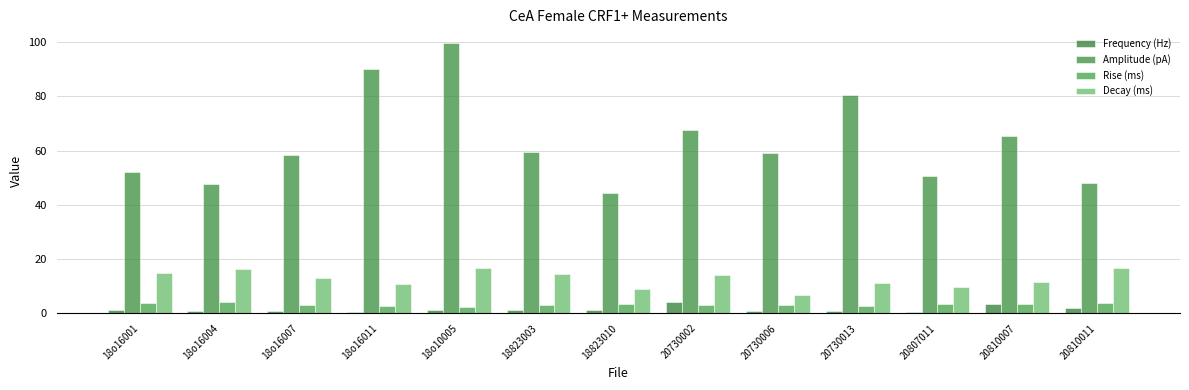

Are the bars grouped side by side (vs. stacked)?

Yes